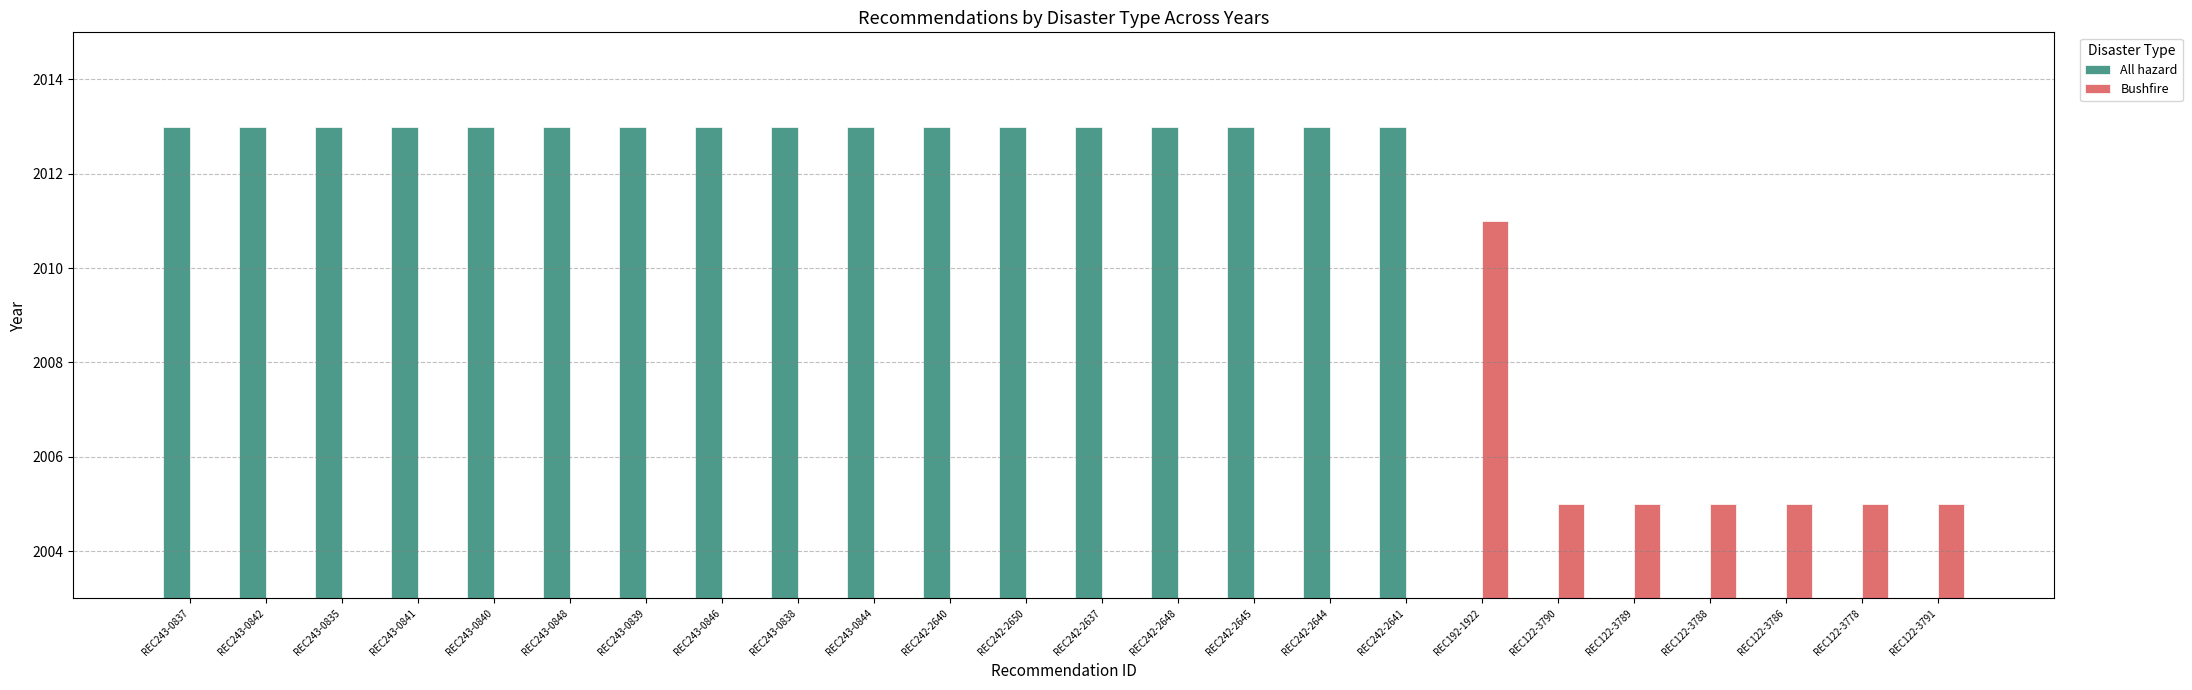

Does the chart contain stacked bars?

No